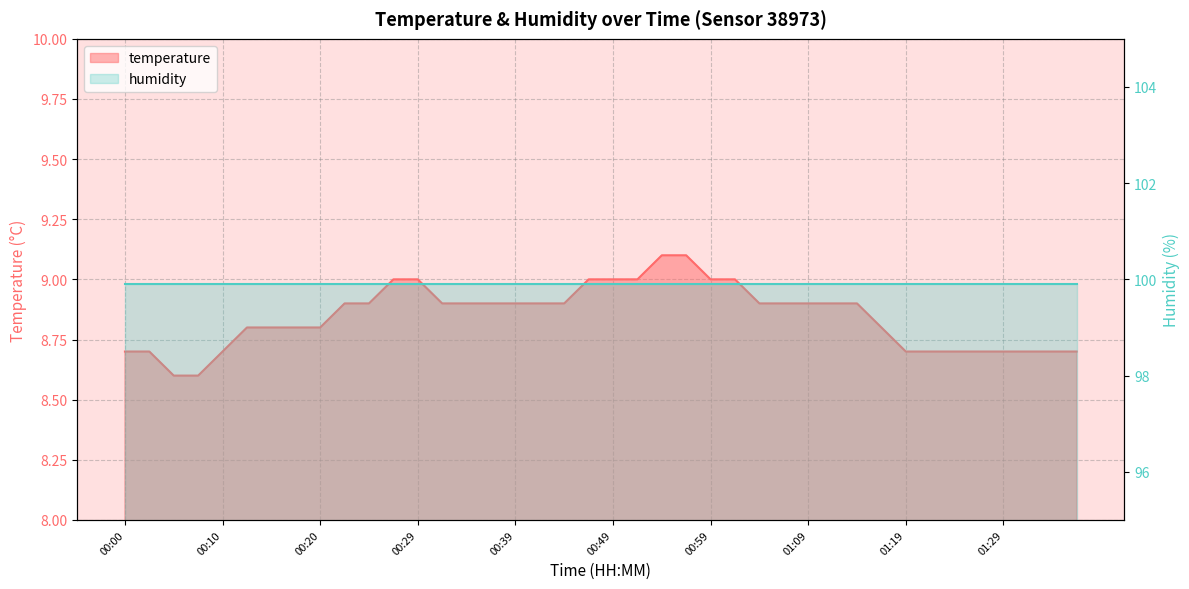

Rank the categories by value from highest to lowest.

00:54, 00:56, 00:27, 00:29, 00:47, 00:49, 00:51, 00:59, 01:01, 00:22, 00:25, 00:32, 00:34, 00:37, 00:39, 00:42, 00:44, 01:04, 01:06, 01:09, 01:11, 01:14, 00:12, 00:15, 00:17, 00:20, 01:16, 00:00, 00:02, 00:10, 01:19, 01:21, 01:24, 01:26, 01:29, 01:31, 01:33, 01:36, 00:05, 00:07